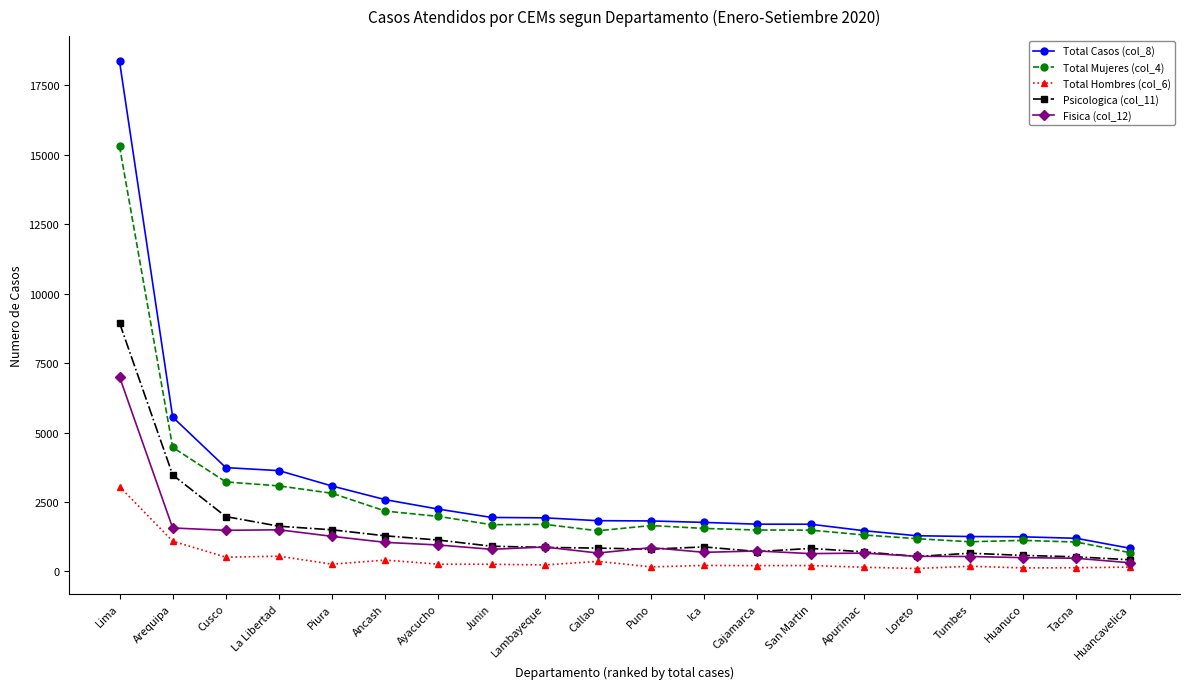

What is the sum of all Fisica (col_12) values?

23121